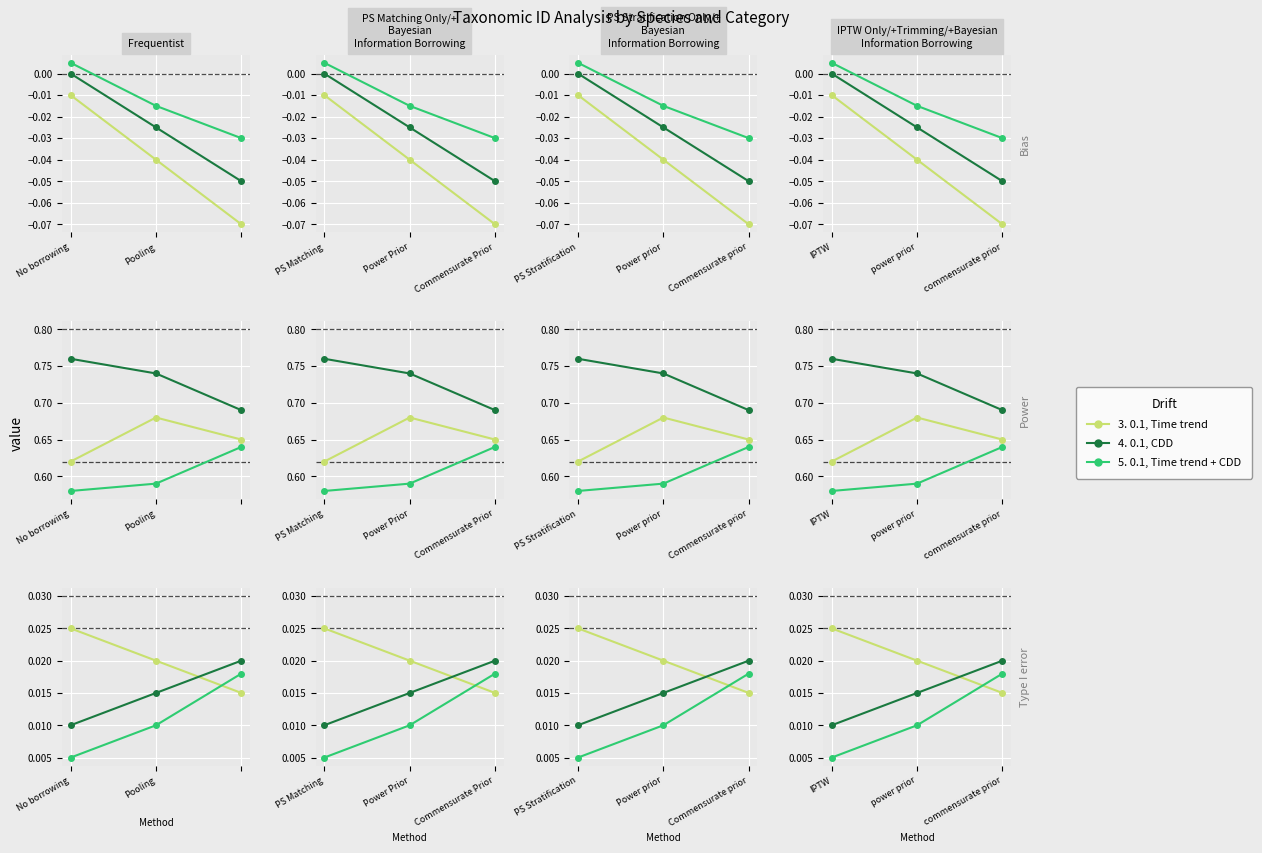

Which series has the largest range (max minus min)?

5. 0.1, Time trend + CDD